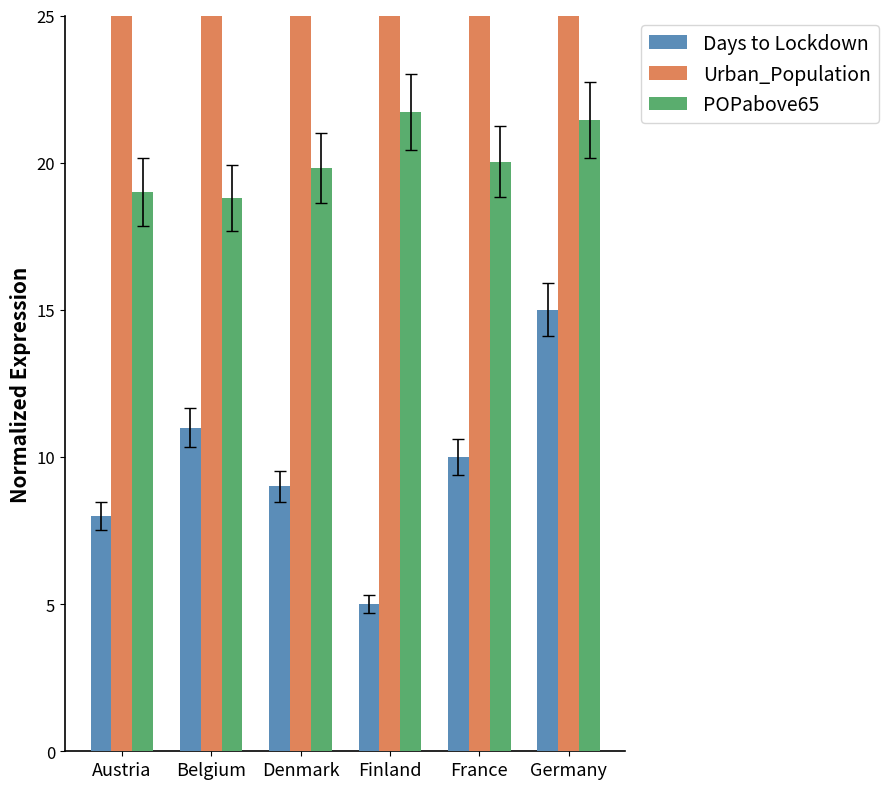

What is the sum of the Days to Lockdown values at Denmark and Germany?

24.0